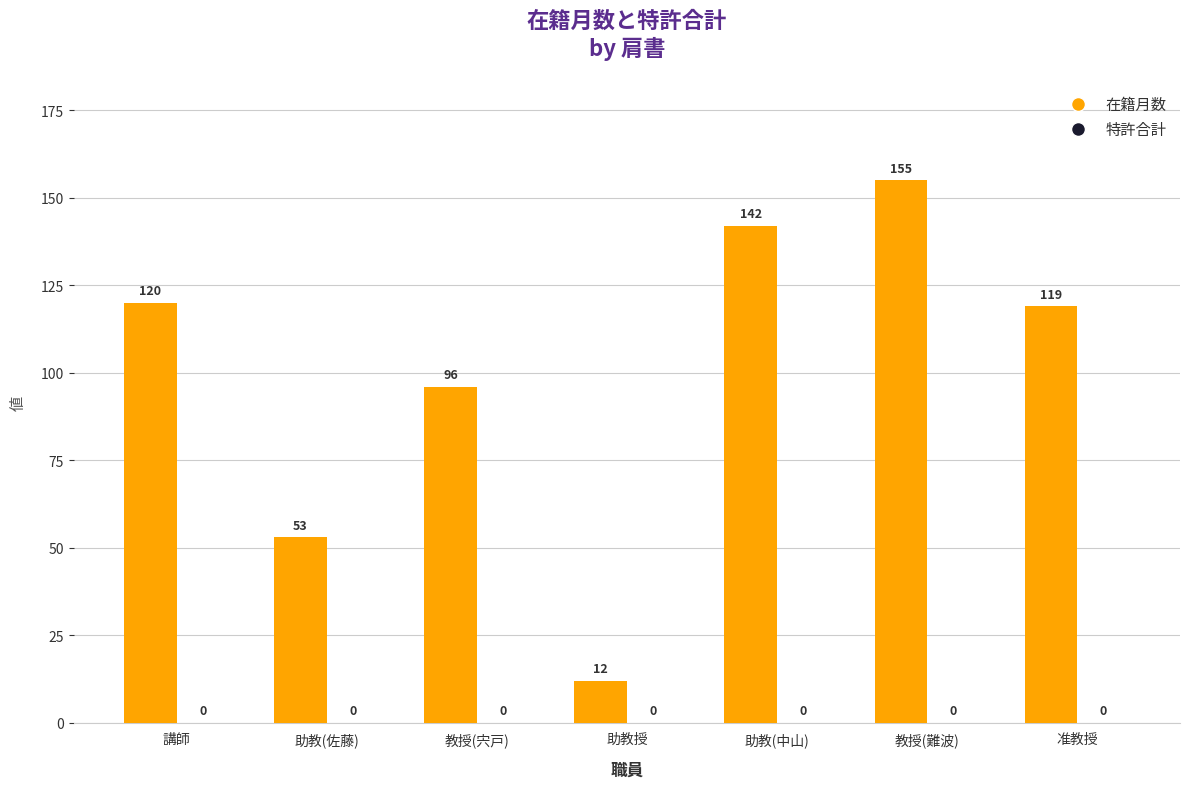

The chart shows a value of 12 at 助教授. True or false?

True